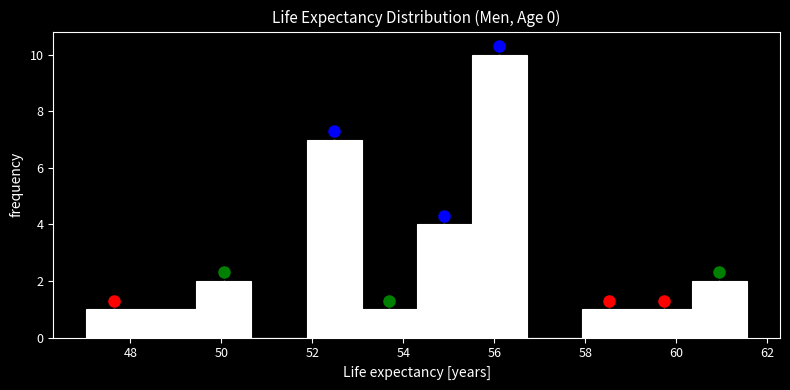

Reading left to right, transcribe this chart: for each bar, give the range it covers on the x-axis and its height. Neither the bar edges nor the heights are printed on the chart, so give them approximately, as read against the axes.

47.0 to 48.2: 1
48.2 to 49.4: 1
49.4 to 50.6: 2
50.6 to 51.8: 0
51.8 to 53.0: 7
53.0 to 54.2: 1
54.2 to 55.6: 4
55.6 to 56.8: 10
56.8 to 58.0: 0
58.0 to 59.2: 1
59.2 to 60.4: 1
60.4 to 61.6: 2